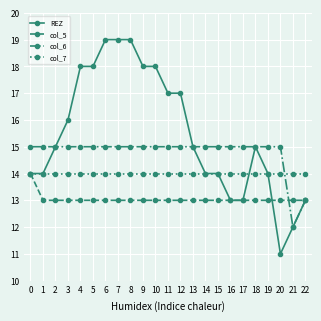

At which label is col_6 closest to 13?

22